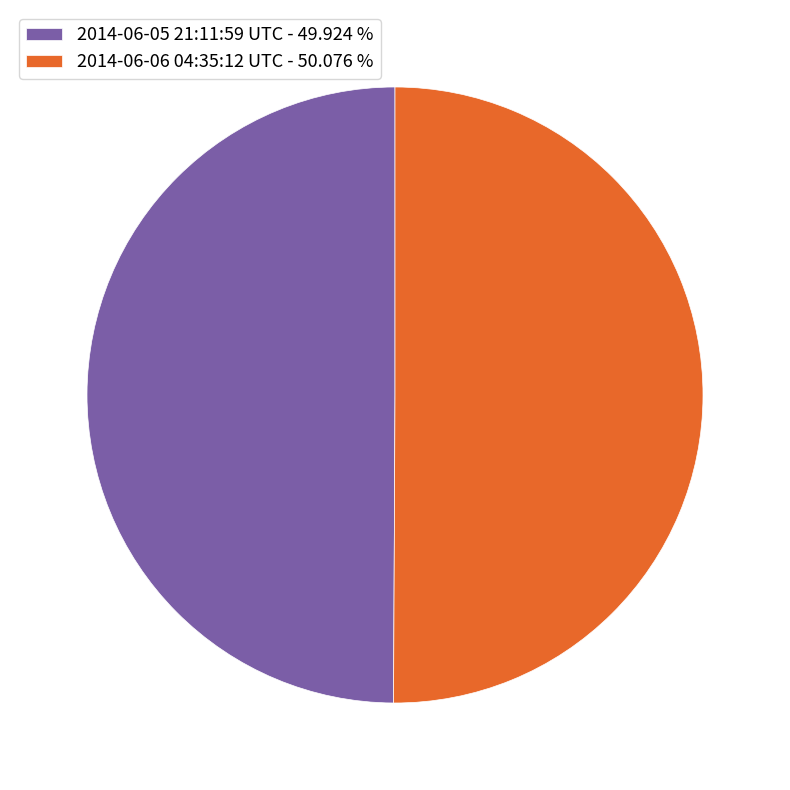

True or false: 2014-06-05 21:11:59 UTC accounts for 63% of the total.

False